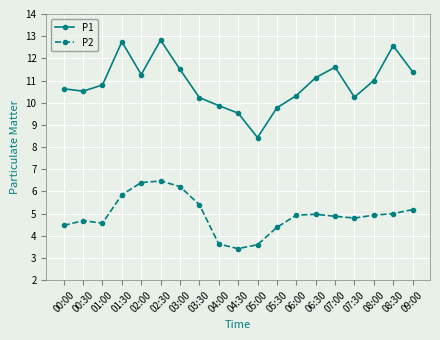

True or false: P2 has more than 1 points higher than both neighbors.

True